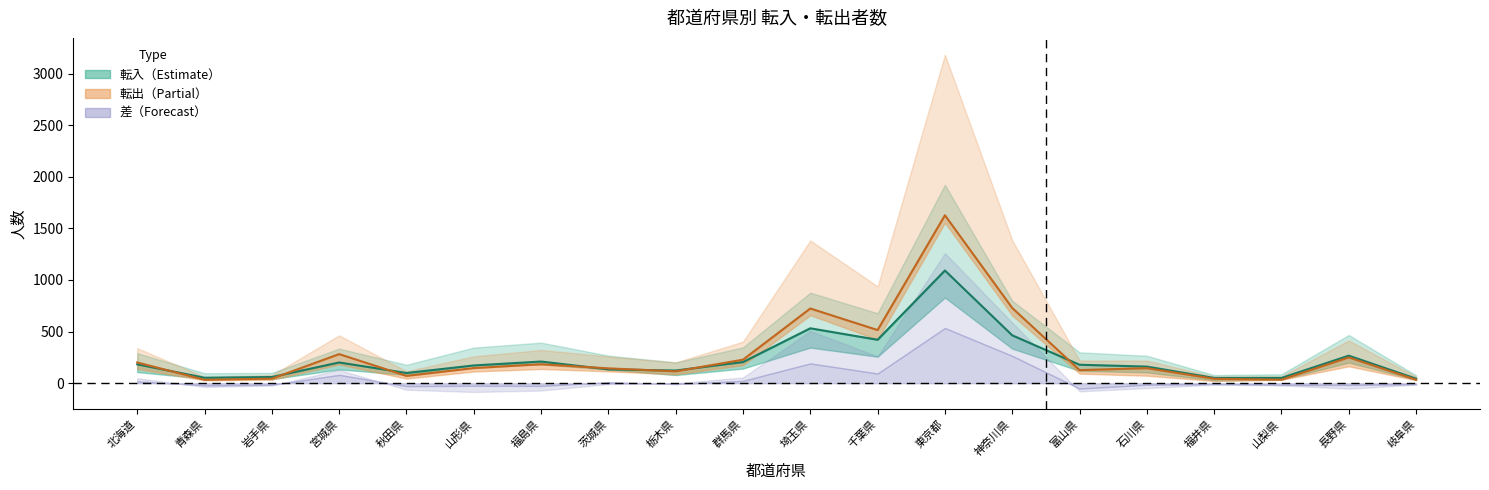

What position from the right is 秋田県?

16